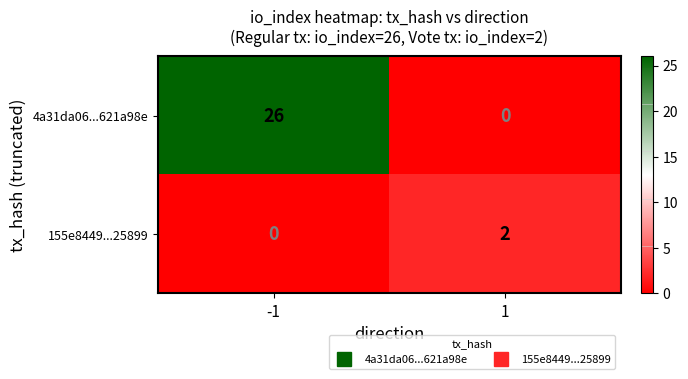

List the series in order of their overall mean, lowest first.

155e8449...25899, 4a31da06...621a98e